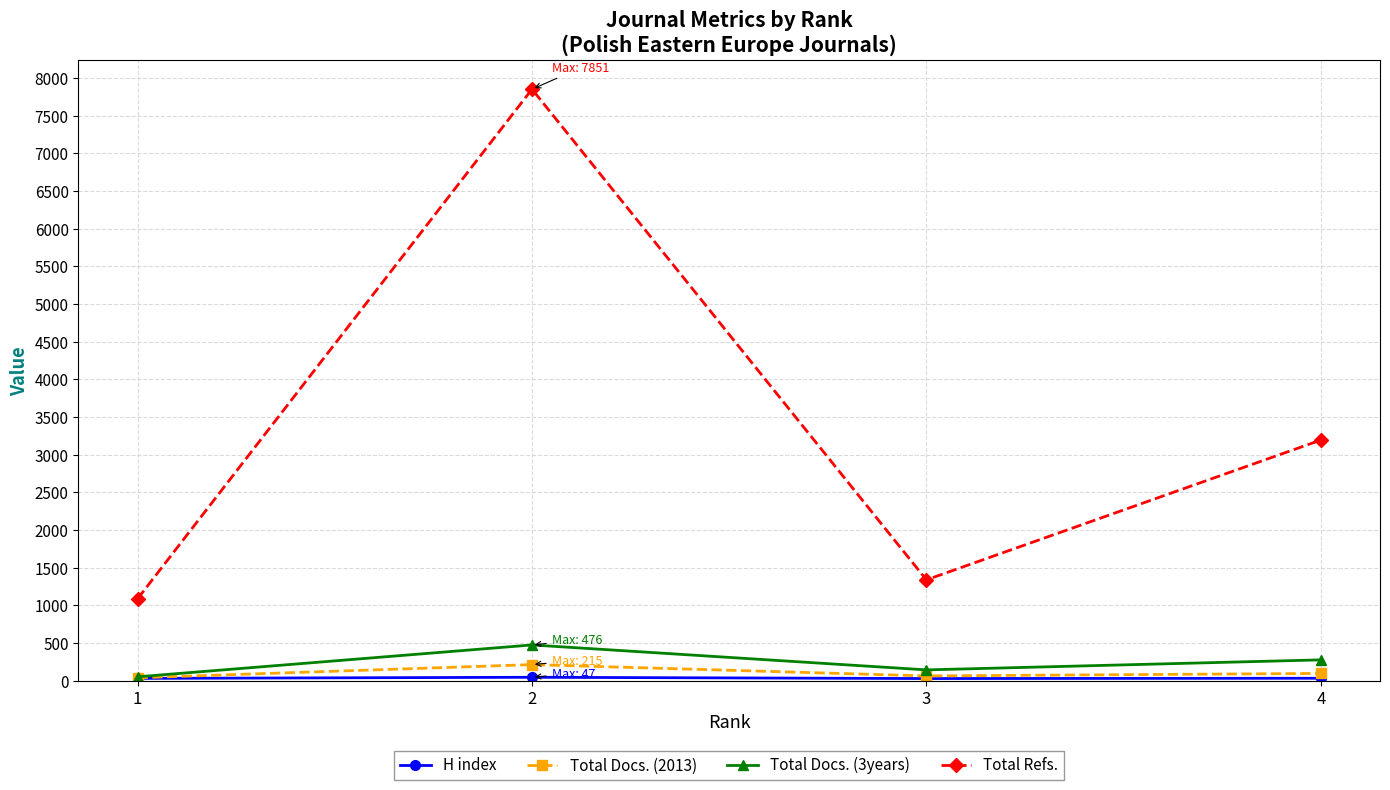

What is the highest value of the Total Refs. series?

7851